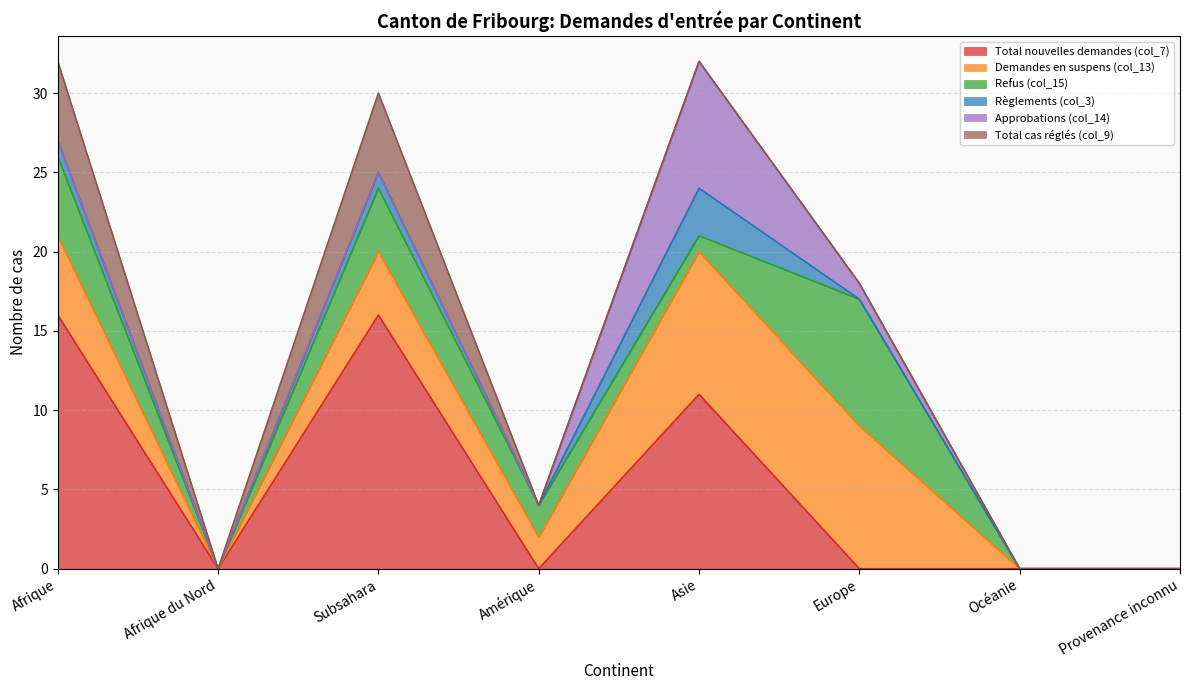

What is the sum of the Approbations values at Provenance inconnu and Asie?

8